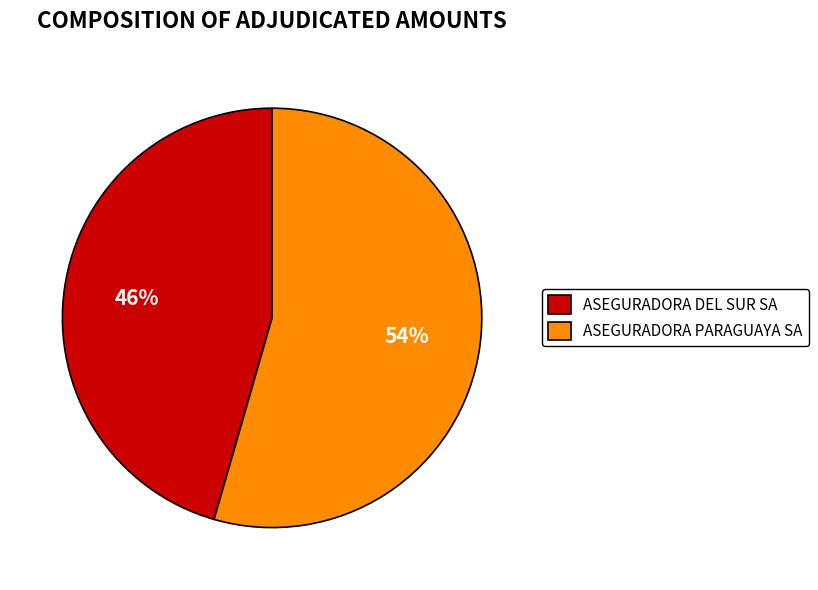

Which category accounts for the majority?

ASEGURADORA PARAGUAYA SA